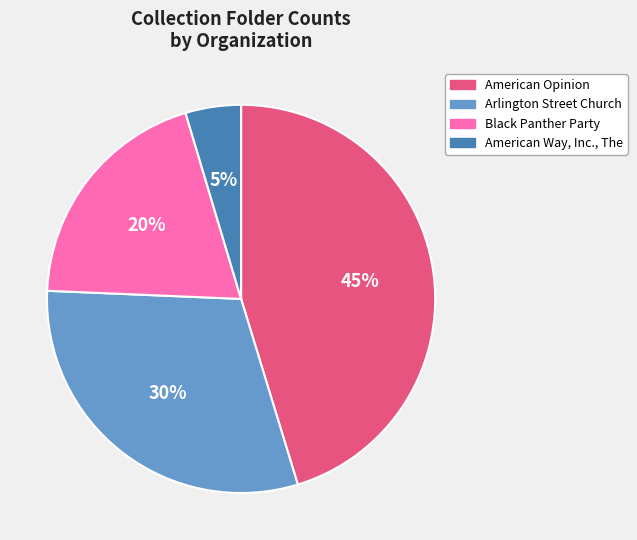

Is it true that American Opinion is 33% of the pie?

False